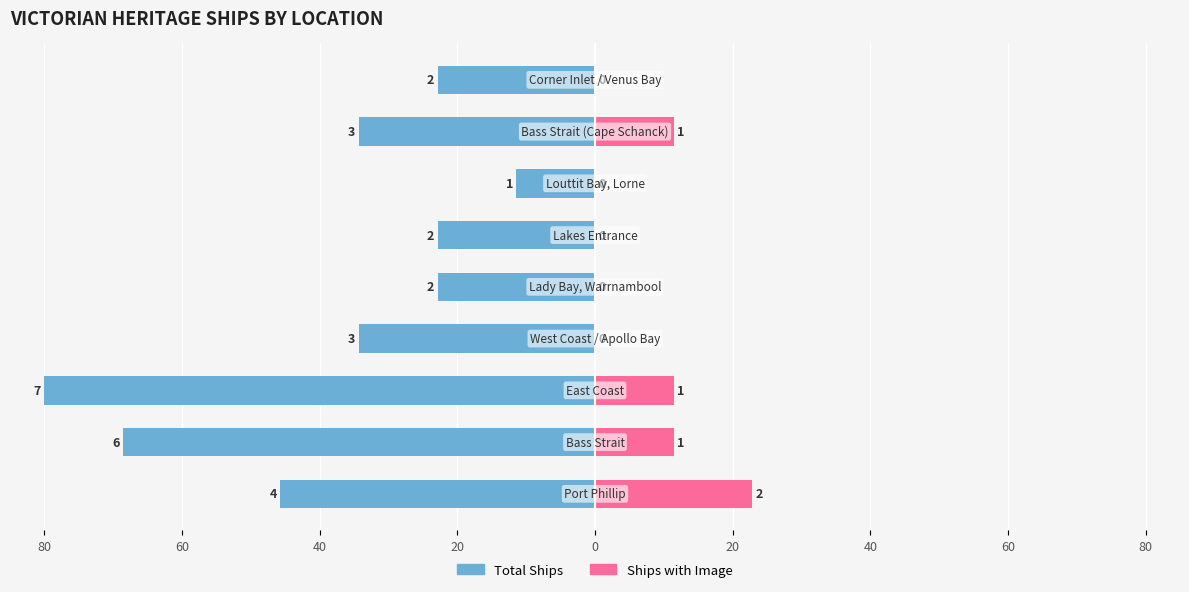

At how many categories does at least one series exceed -79?

9